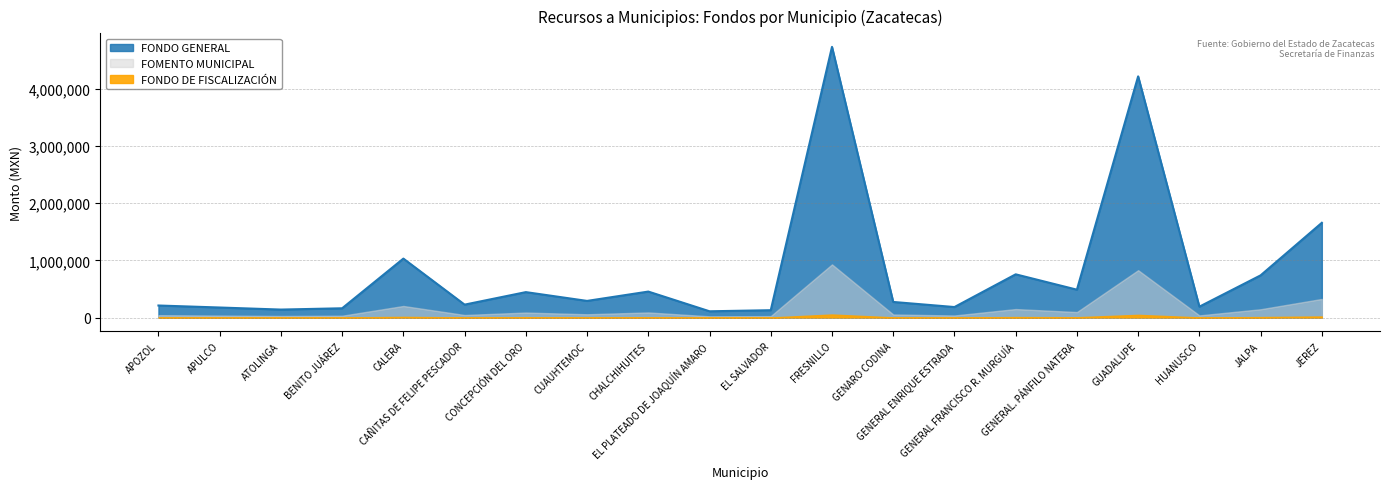

What are all the series names shown in the legend?

FONDO GENERAL, FOMENTO MUNICIPAL, FONDO DE FISCALIZACIÓN